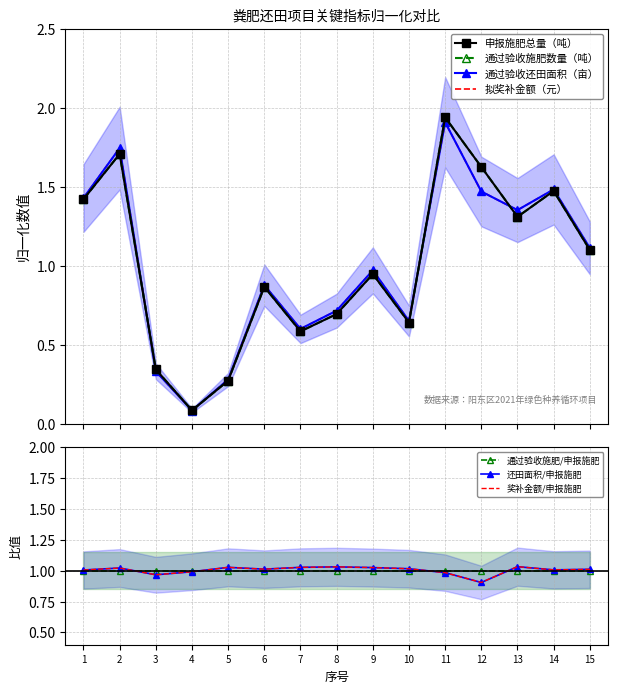

In 拟奖补金额（元）, how many points are higher than both neighbors (excluding endpoints)?

5